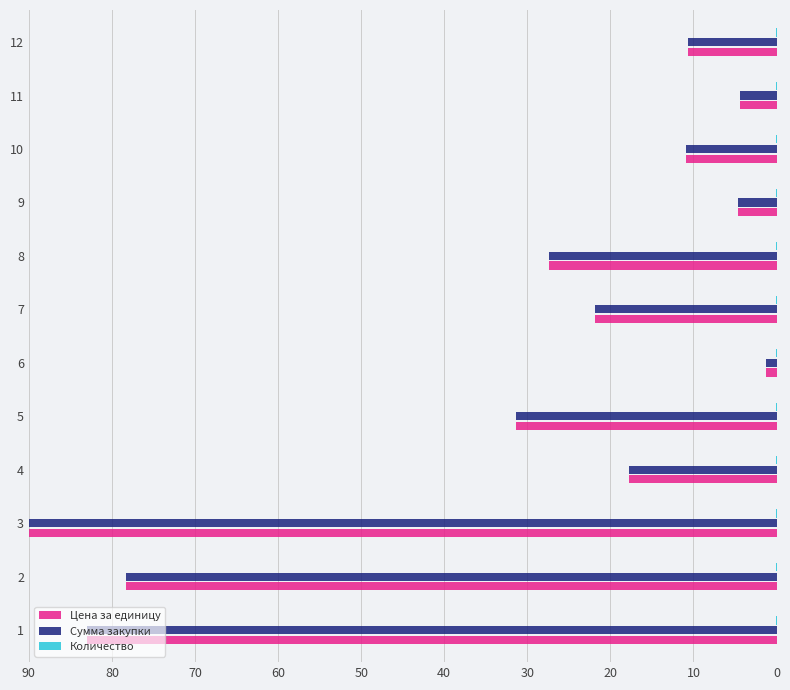

Is it true that Цена за единицу equals 7.0 at 5?

False